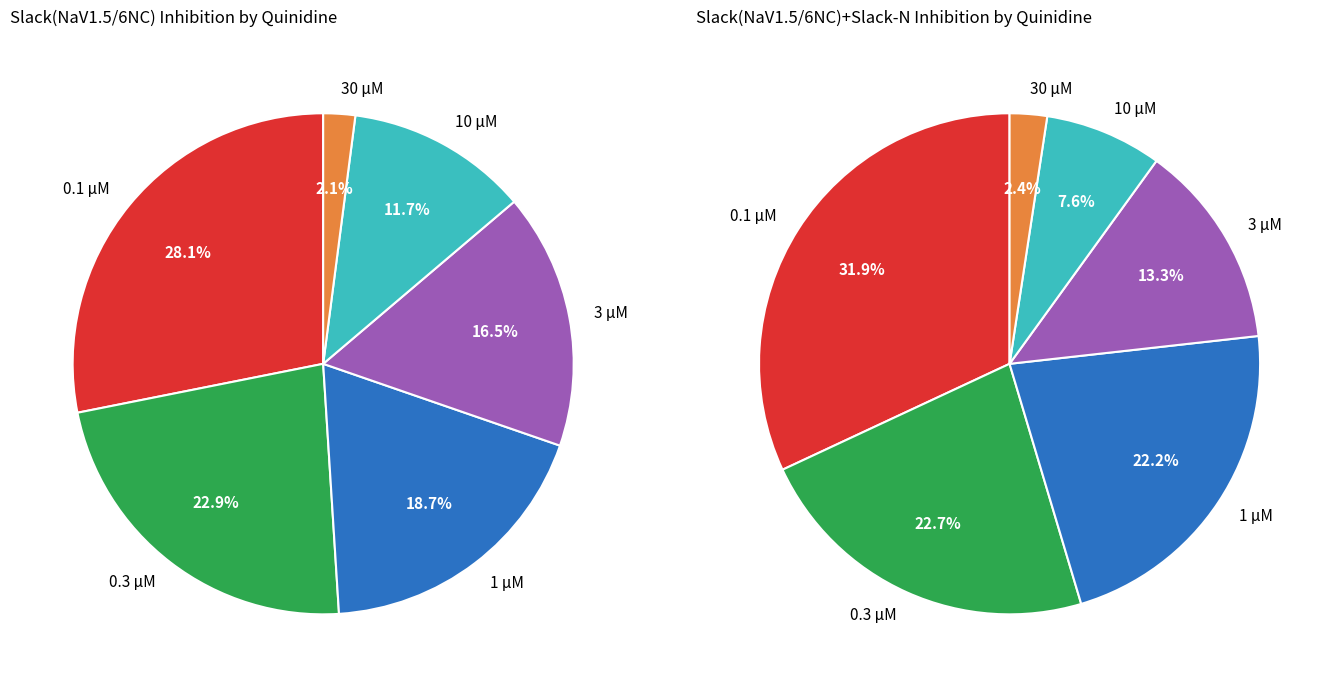

Is 6 the majority of the pie?

No